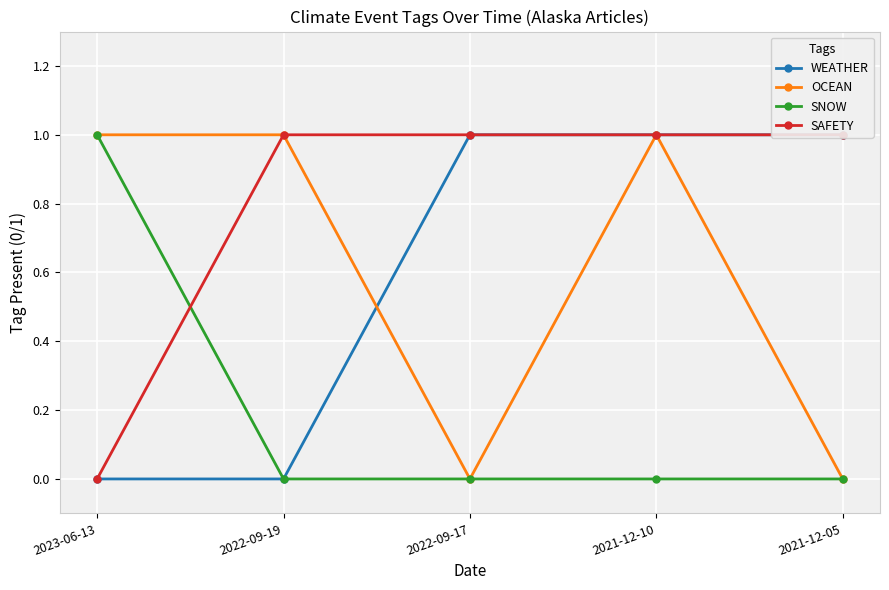

How many values in the OCEAN series are below 1?

2